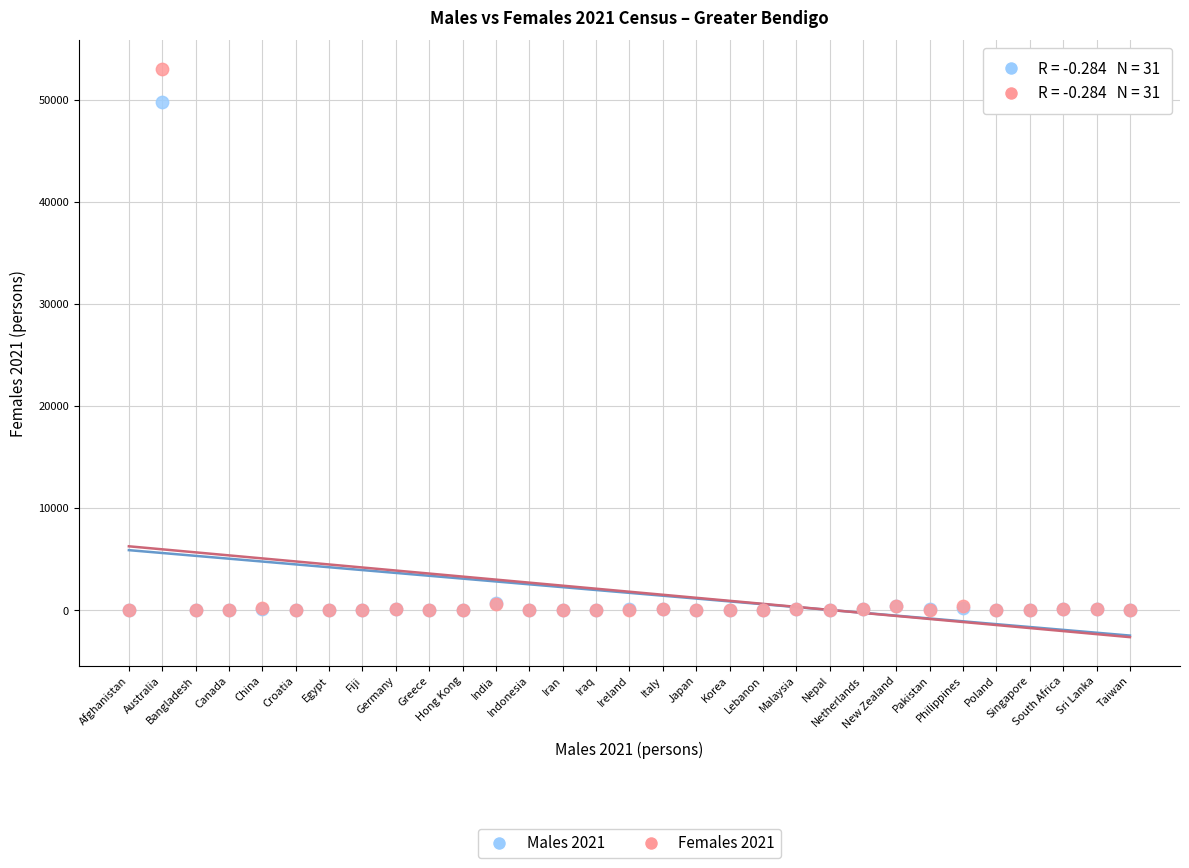

Across all series, what Y value is closest to 26521?

49778